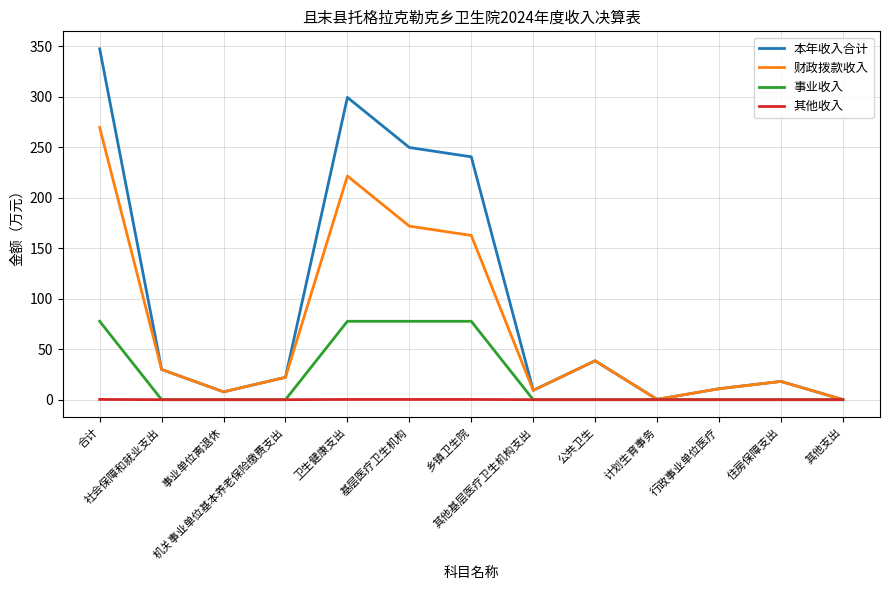

At 计划生育事务, list the series in order from largest to smallest.

本年收入合计, 财政拨款收入, 事业收入, 其他收入